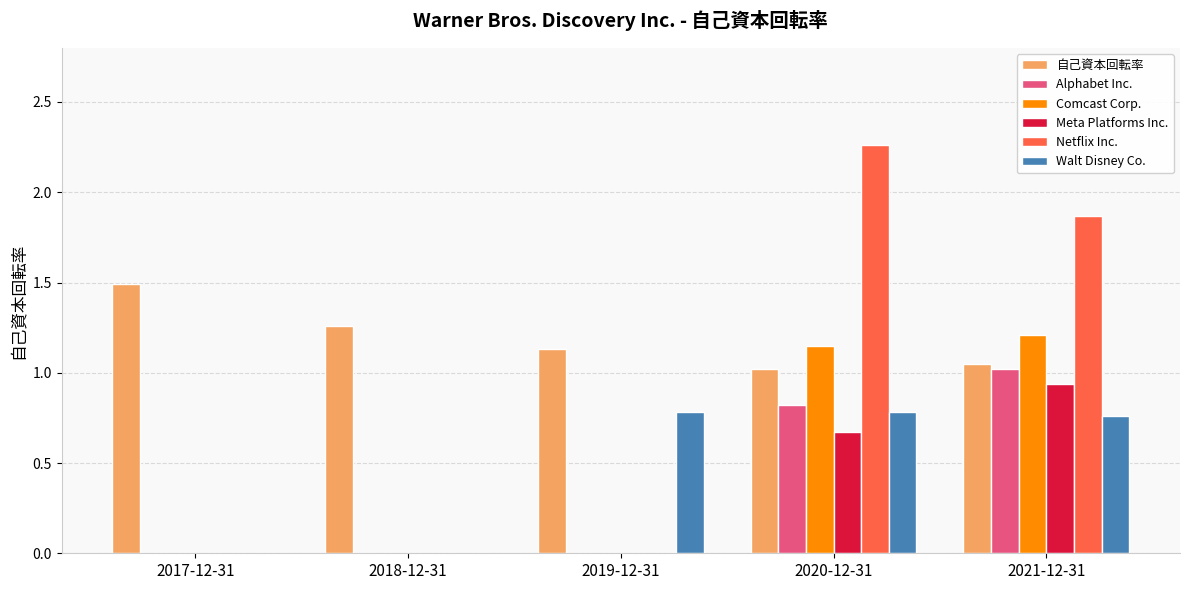

Between 2017-12-31 and 2021-12-31, which series saw the biggest shift?

Netflix Inc.